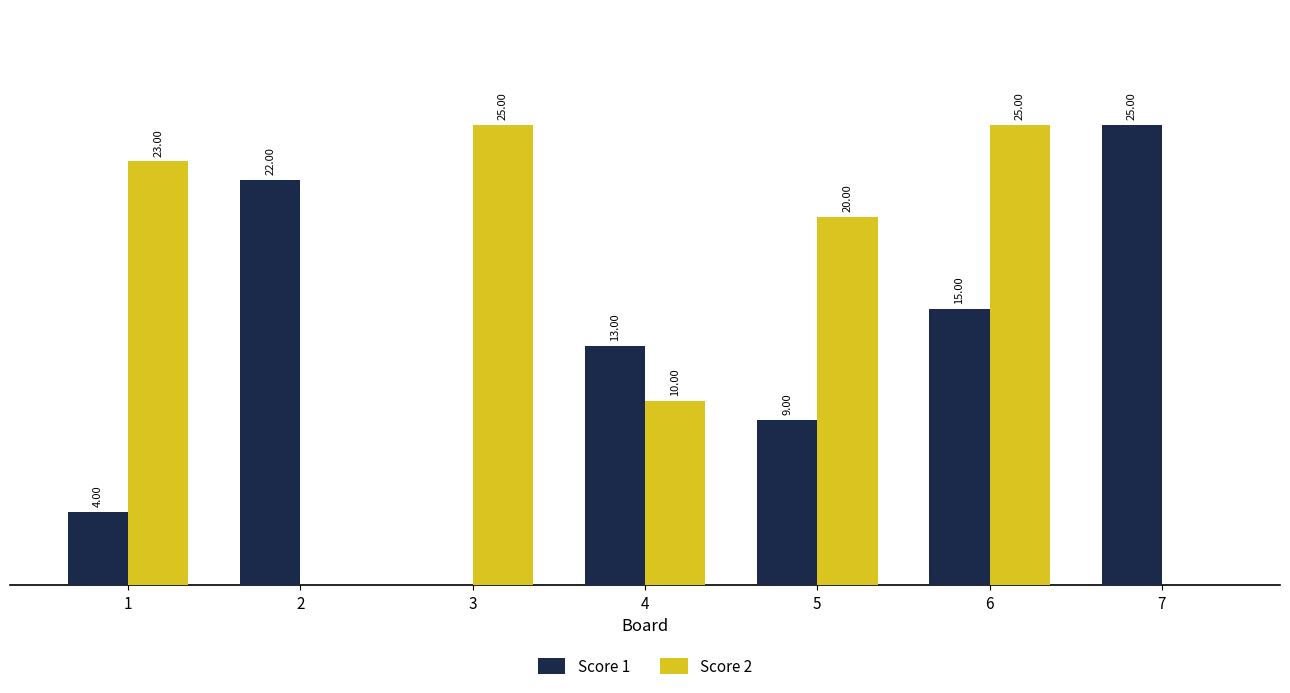

Which series has the largest total across all categories?

Score 2